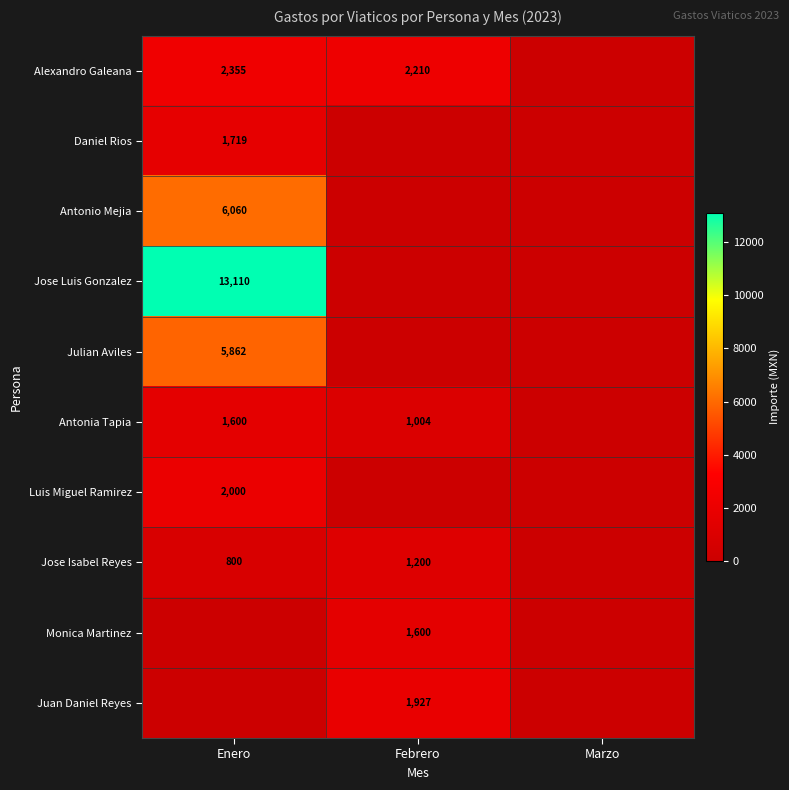

Is it true that Julian Aviles equals 5862 at Enero?

True